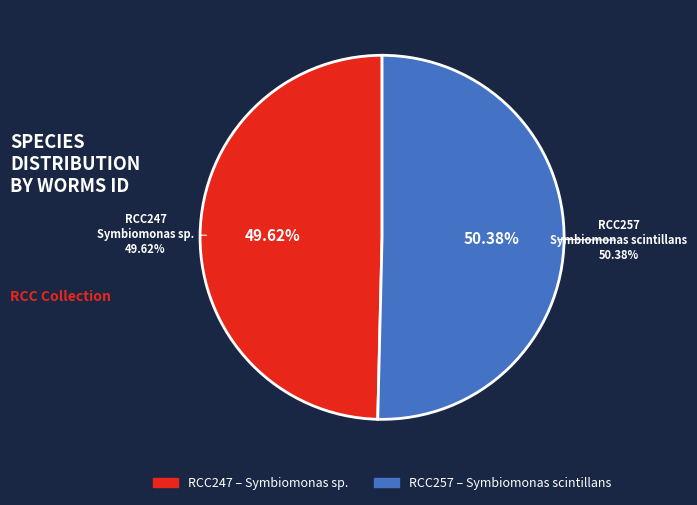

What percentage do RCC257 and RCC247 together represent?

100.0%